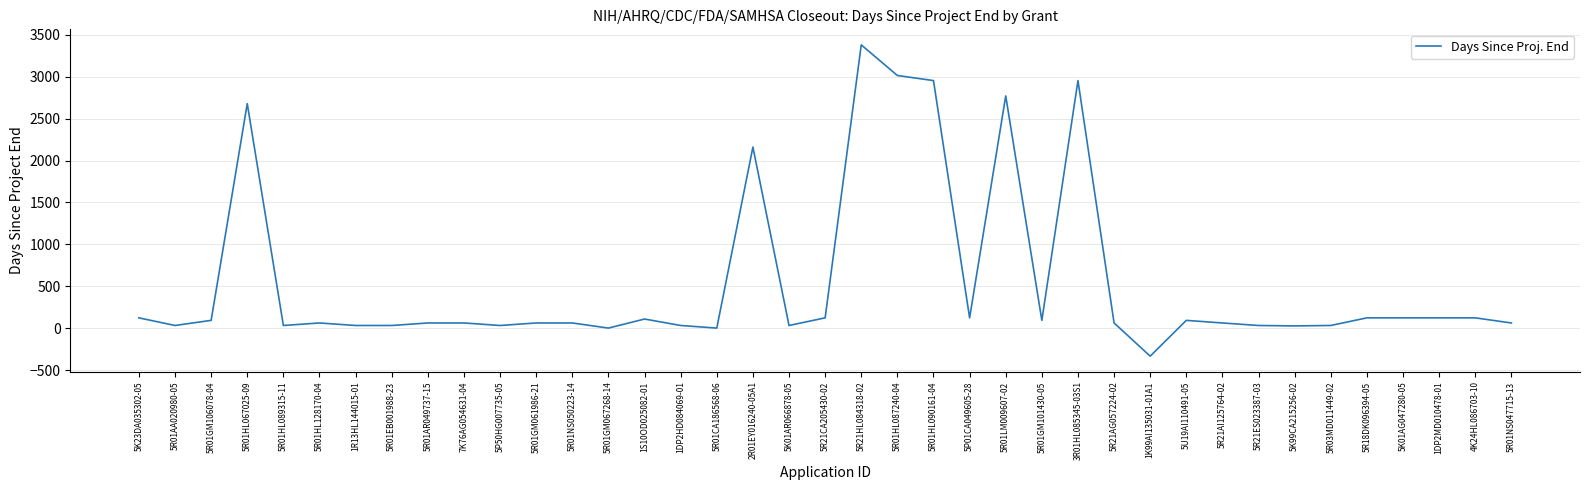

At which category does the chart reach its minimum across all series?

1K99AI135031-01A1